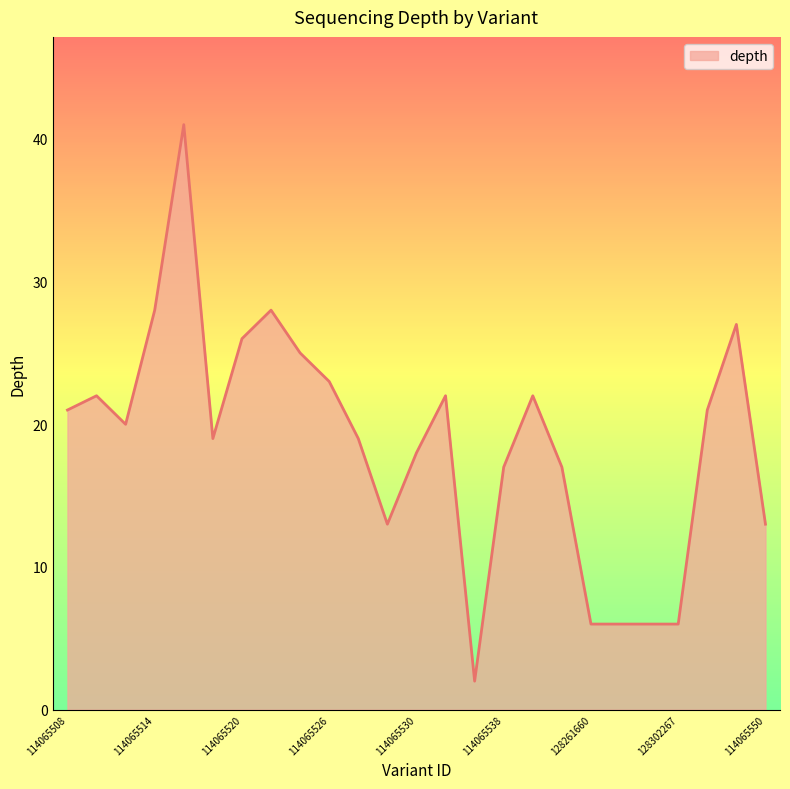

What is the maximum value shown in the chart?

41